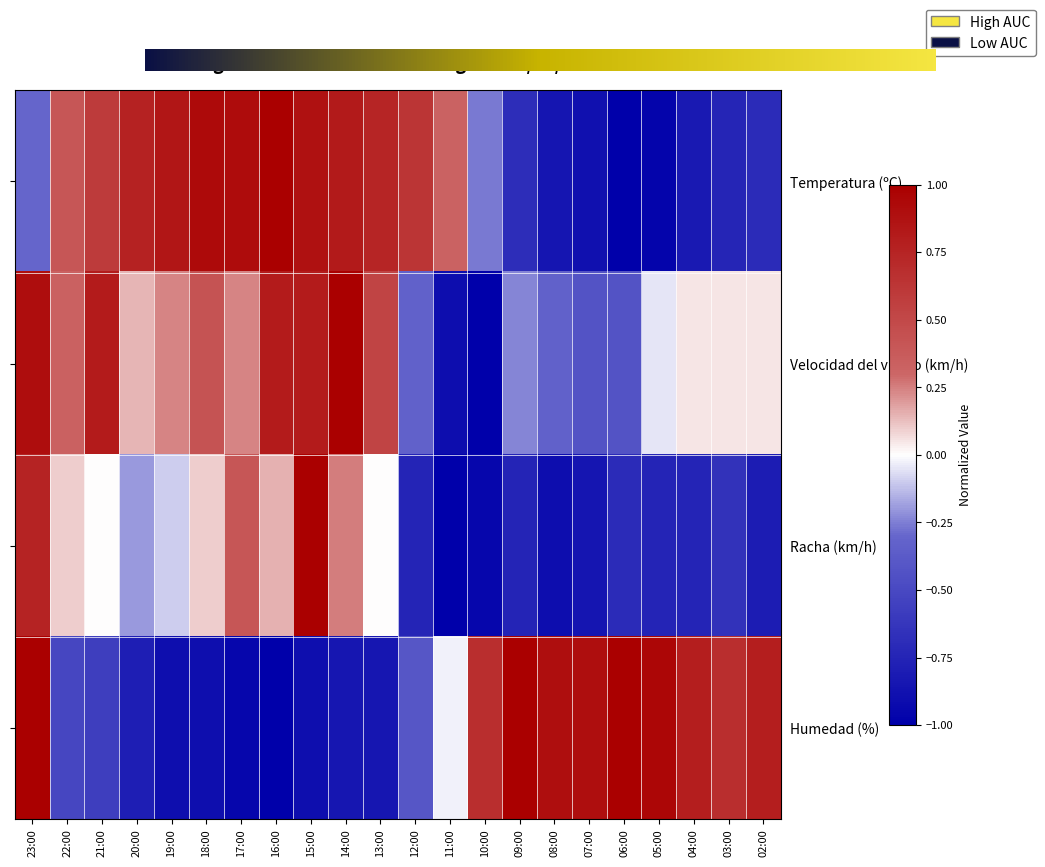

What is the sum of all Racha (km/h) values?

-6.4